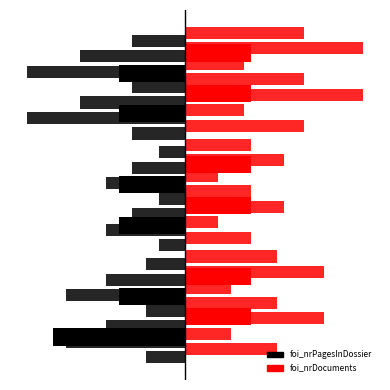

The foi_nrDocuments series shows 0.0 at 0. True or false?

False